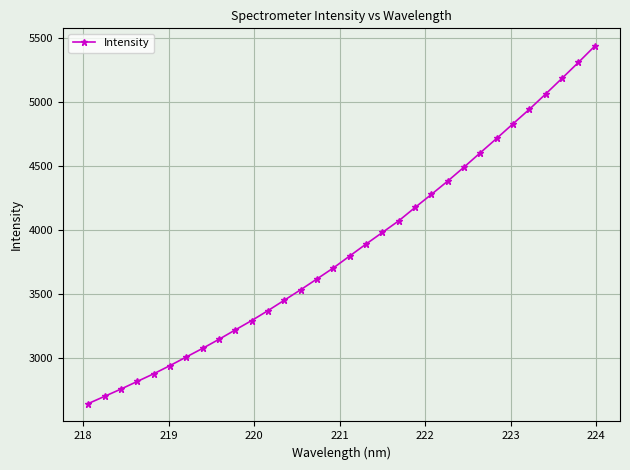

How many lines are shown in the chart?

1